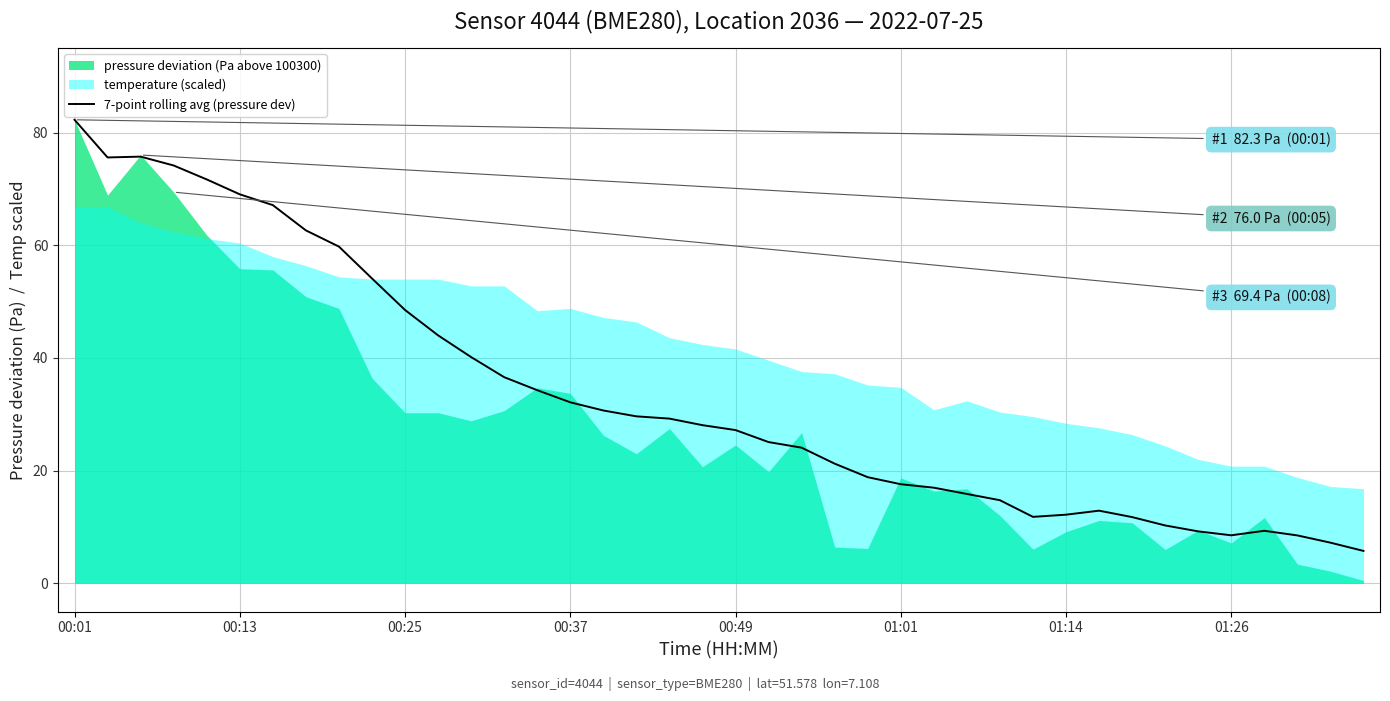

At which label does 7-point rolling avg (pressure dev) reach its peak?

00:01